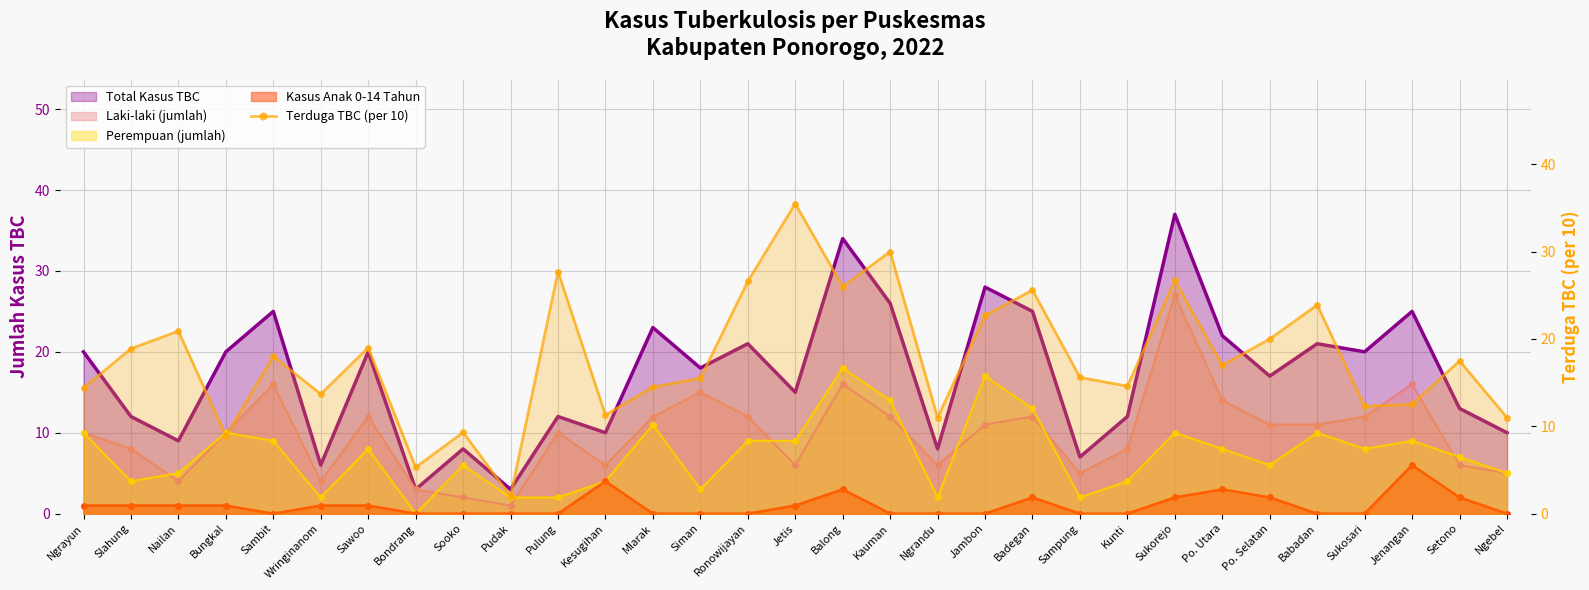

True or false: the data shows 5.7 at Sooko.

False